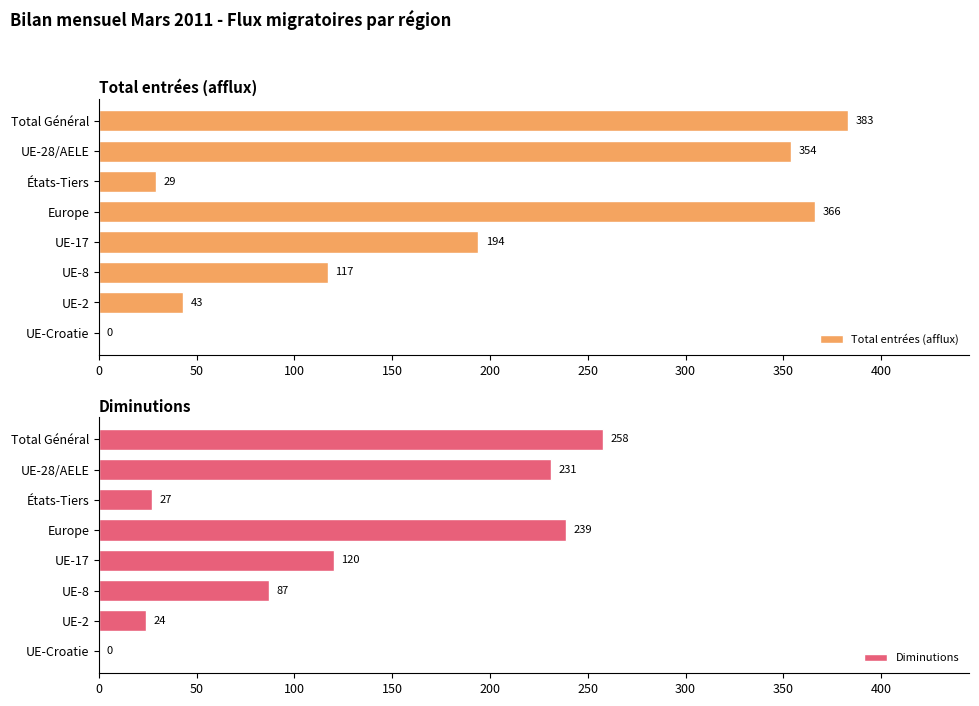

How many distinct data groups are displayed?

2